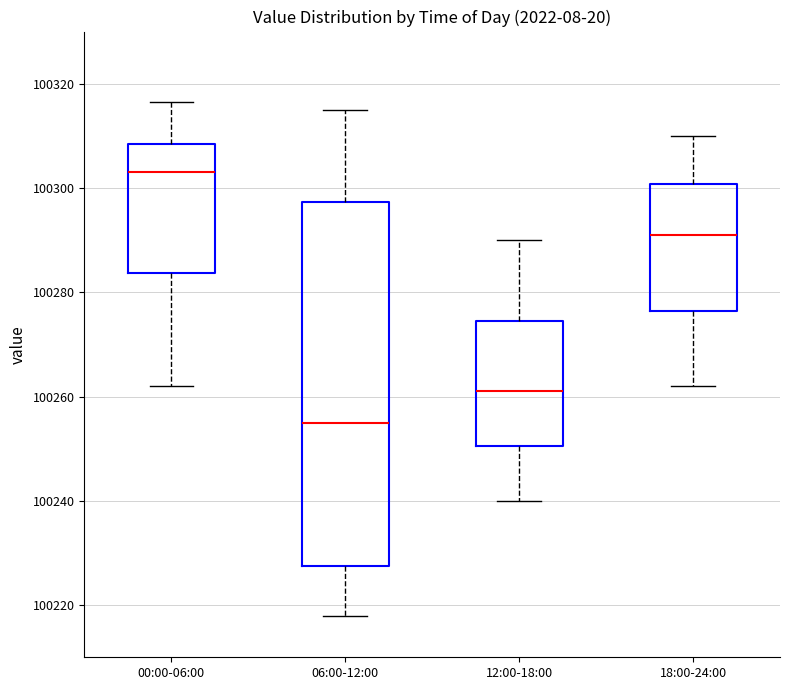

Which box's median line is the lowest?

06:00-12:00